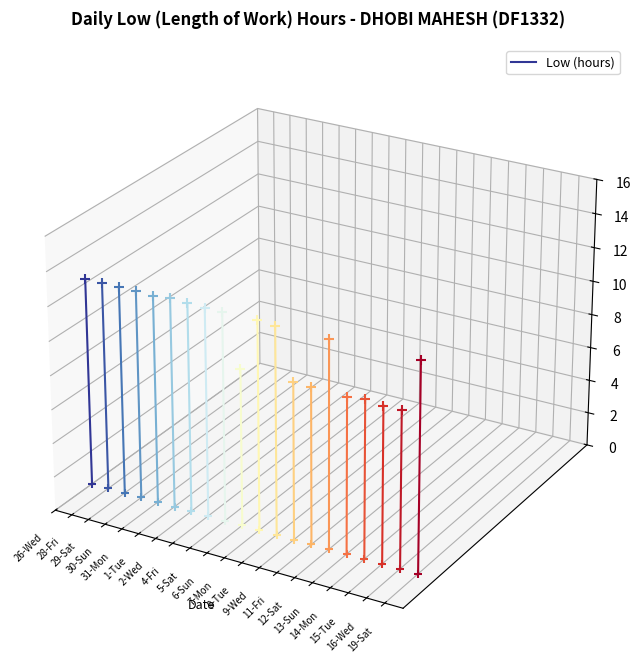

What is the change in value from 26-Wed to 28-Fri?

+0.1